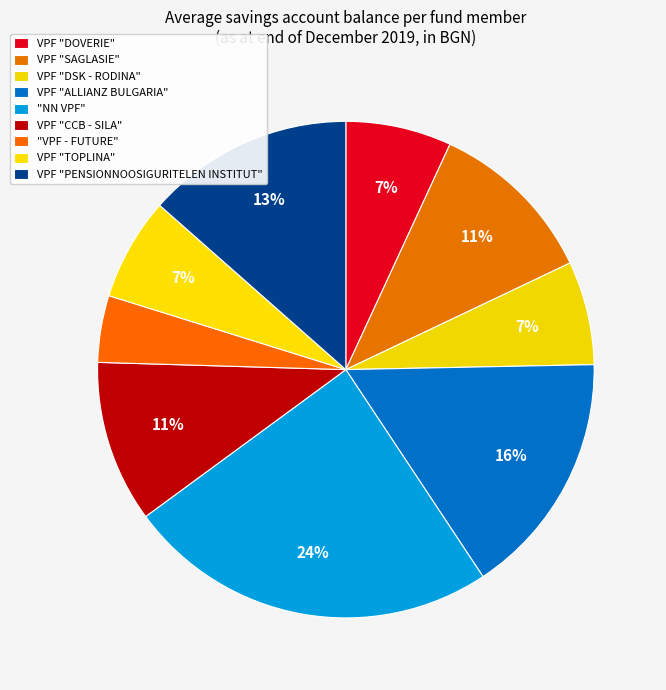

Which category has the smallest portion of the pie?

"VPF - FUTURE"